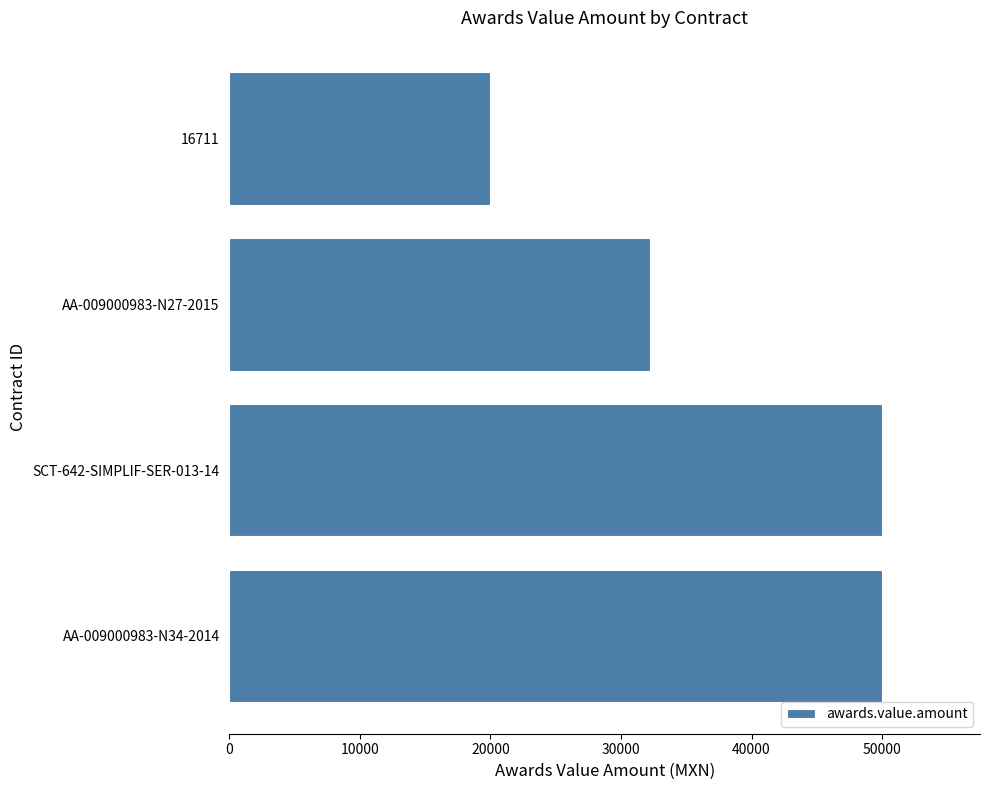

The value at SCT-642-SIMPLIF-SER-013-14 is 14610. True or false?

False